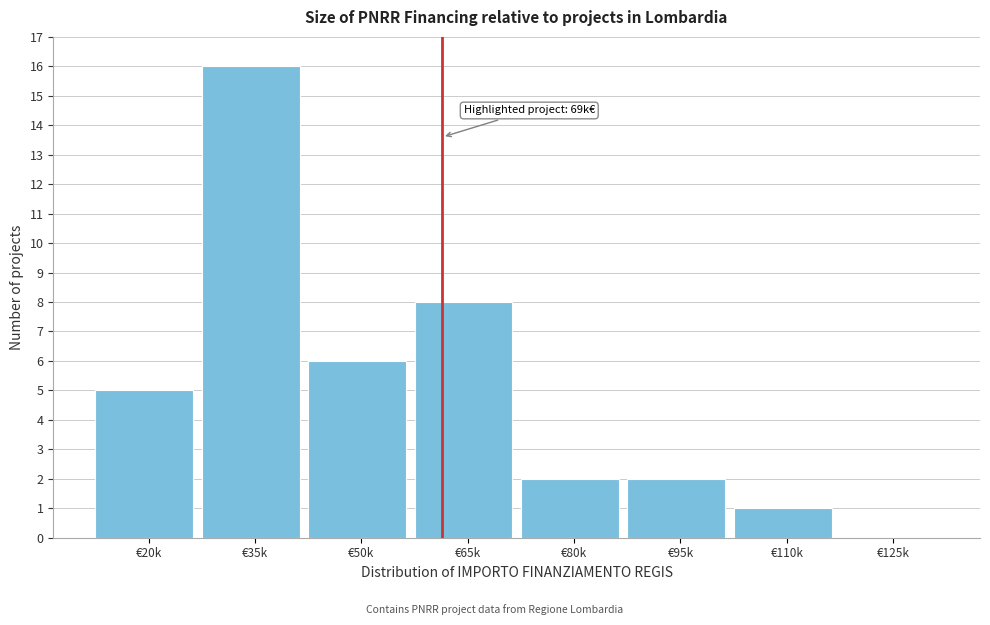

Reading left to right, what are all the values shown in this chart?

€20k=5	€35k=16	€50k=6	€65k=8	€80k=2	€95k=2	€110k=1	€125k=0